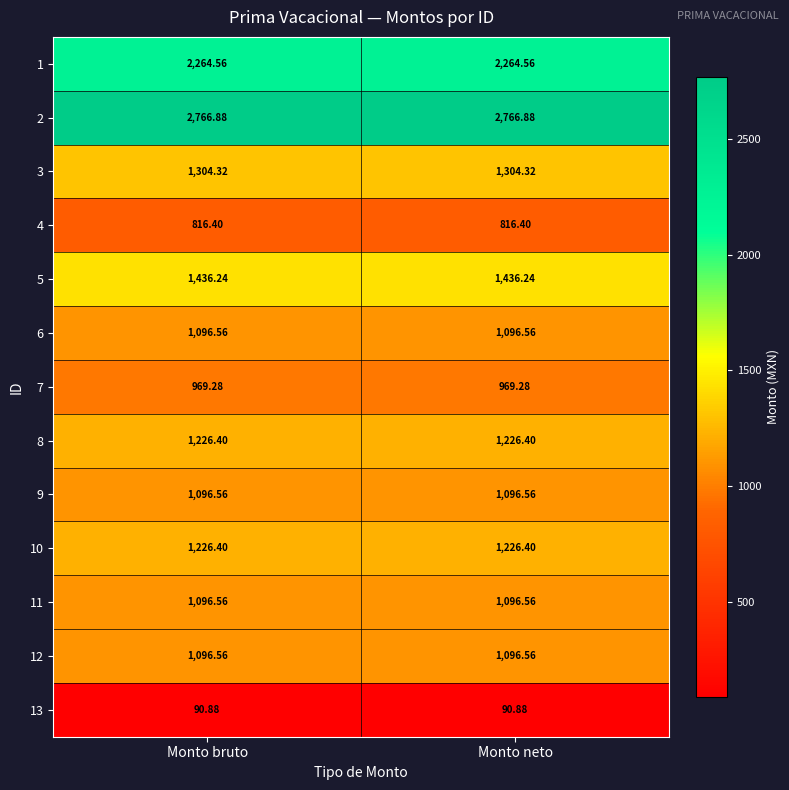

Reading left to right, extract all data points from this chart.

1: Monto bruto=2264.6	Monto neto=2264.6
2: Monto bruto=2766.9	Monto neto=2766.9
3: Monto bruto=1304.3	Monto neto=1304.3
4: Monto bruto=816.4	Monto neto=816.4
5: Monto bruto=1436.2	Monto neto=1436.2
6: Monto bruto=1096.6	Monto neto=1096.6
7: Monto bruto=969.3	Monto neto=969.3
8: Monto bruto=1226.4	Monto neto=1226.4
9: Monto bruto=1096.6	Monto neto=1096.6
10: Monto bruto=1226.4	Monto neto=1226.4
11: Monto bruto=1096.6	Monto neto=1096.6
12: Monto bruto=1096.6	Monto neto=1096.6
13: Monto bruto=90.9	Monto neto=90.9